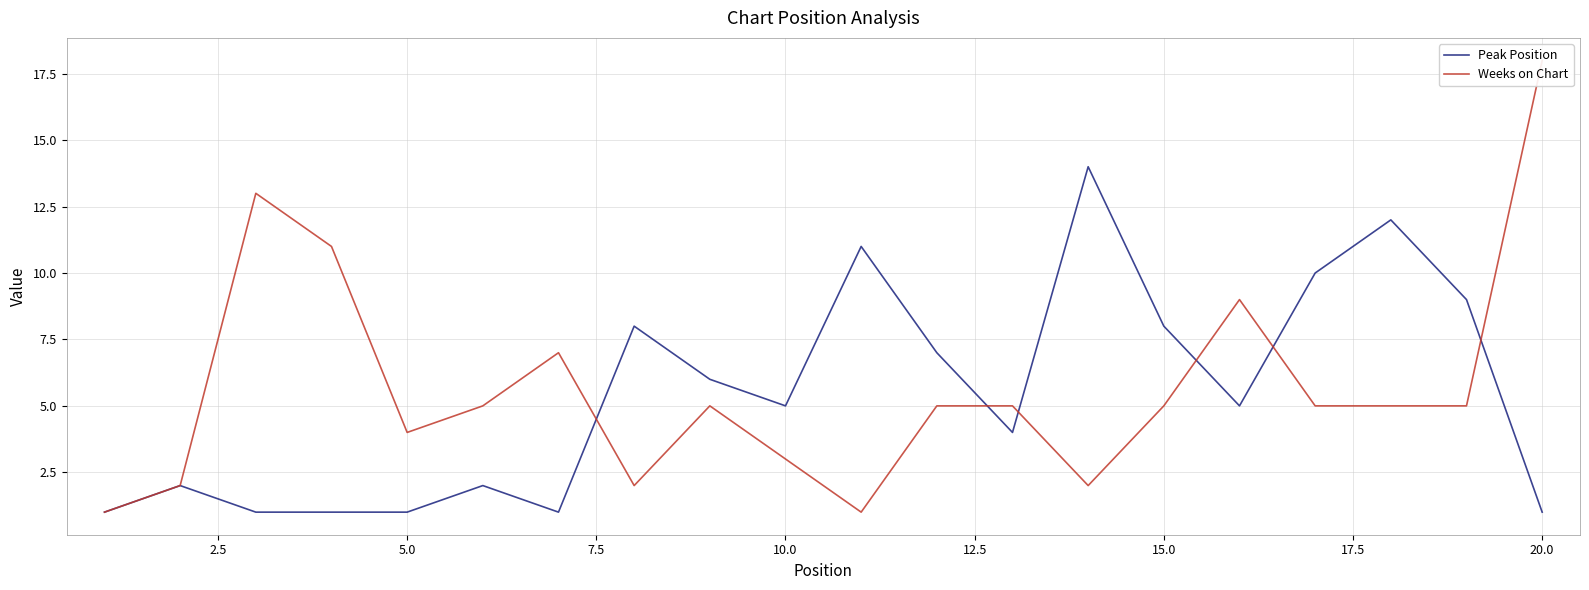

How many distinct data groups are displayed?

2